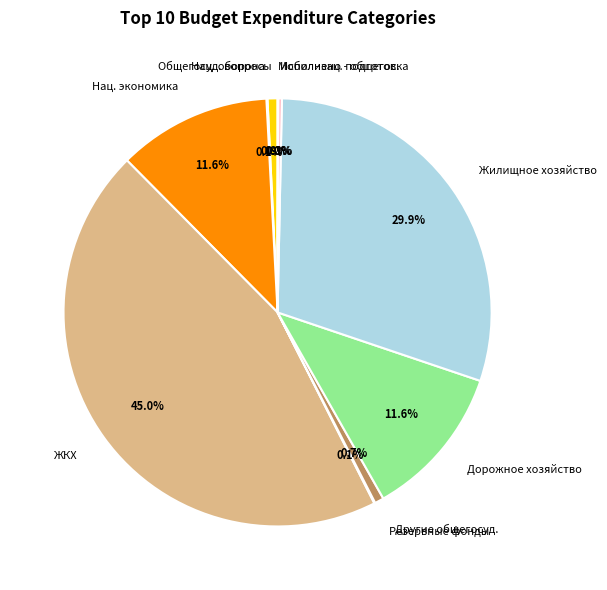

What is the largest slice in the pie chart?

ЖКХ